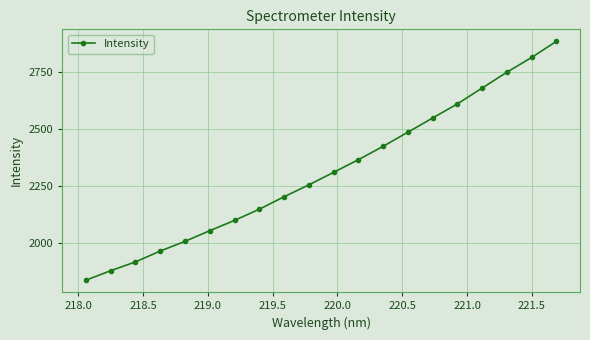

Count the number of values greater than 2308.

10